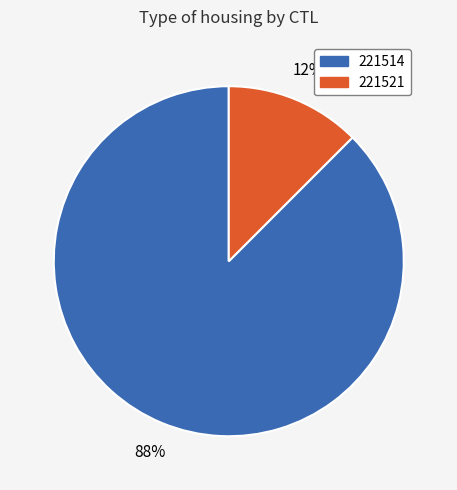

The 221521 slice represents 12% of the pie. True or false?

True